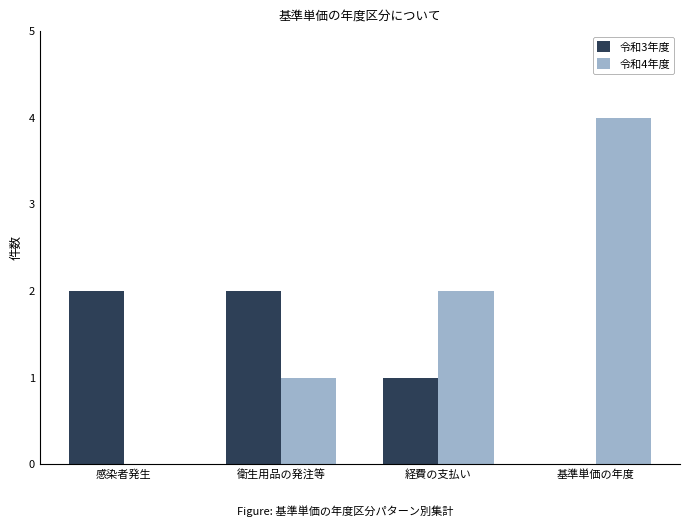

Reading left to right, list all the values displayed in this chart.

令和3年度: 感染者発生=2	衛生用品の発注等=2	経費の支払い=1	基準単価の年度=0
令和4年度: 感染者発生=0	衛生用品の発注等=1	経費の支払い=2	基準単価の年度=4